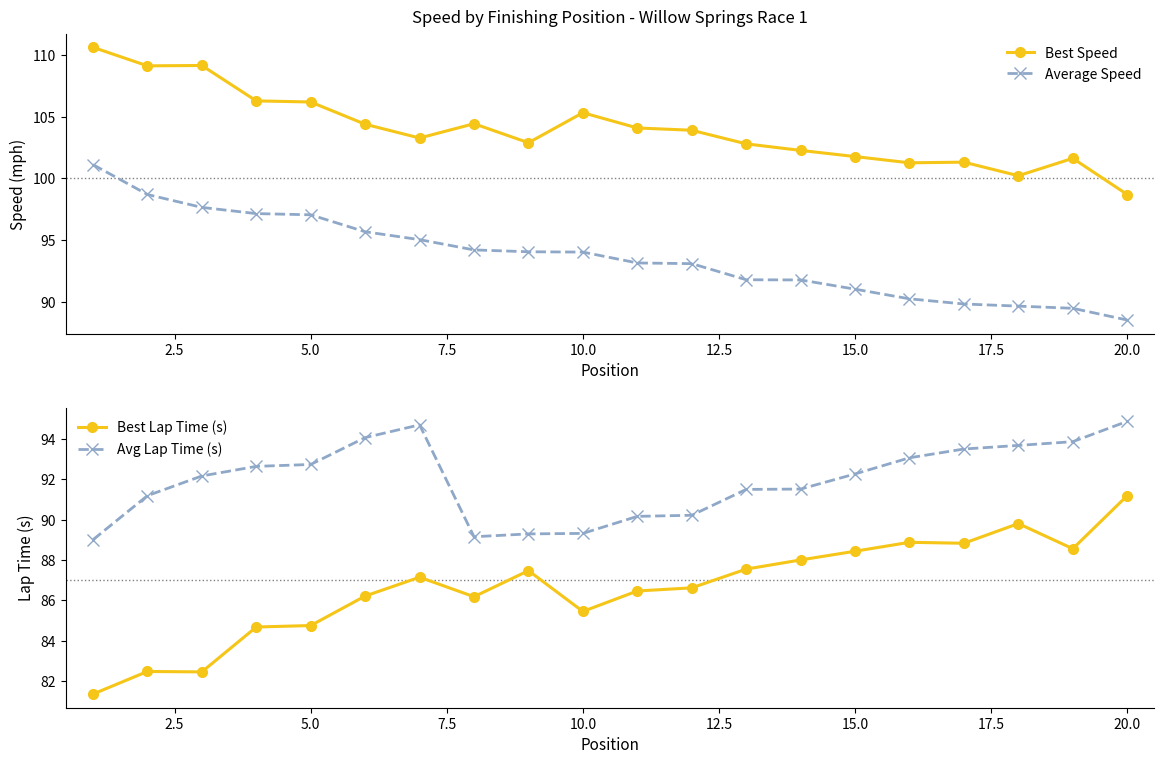

At which label does Average Speed reach its minimum?

20.0